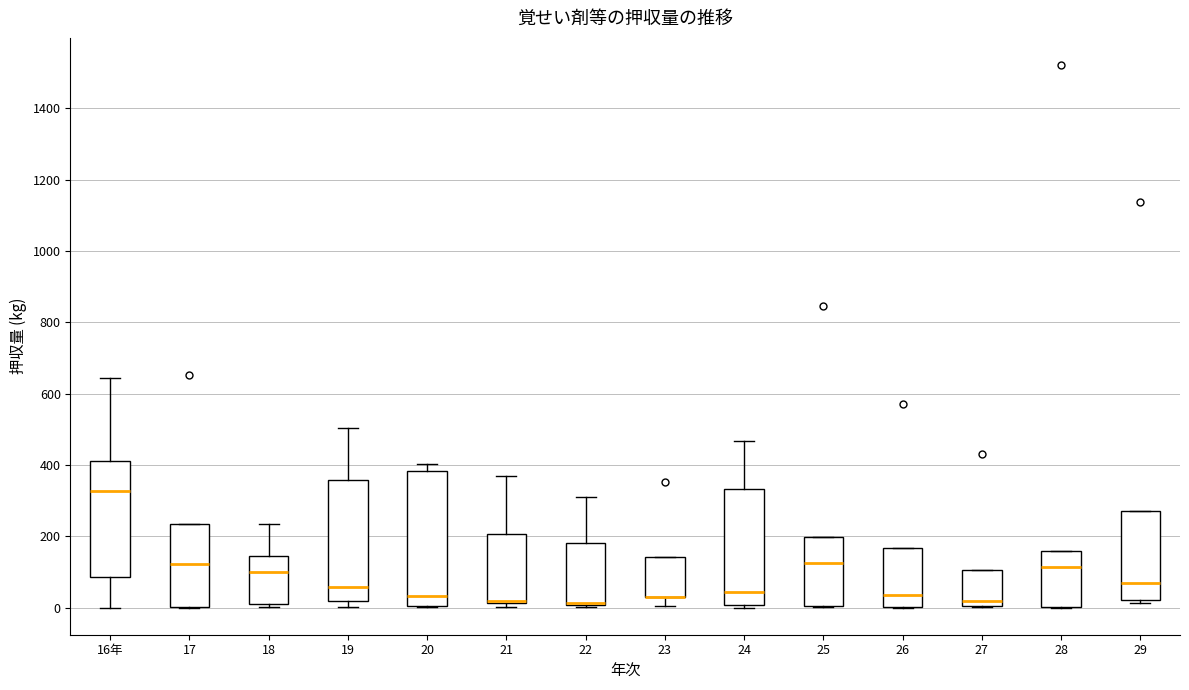

Reading left to right, transcribe this box plot: for each box, give where its median line is, the range the box spans, and where its two whiskers end, as read against the y-axis. The values are not printed on the chart, so give them approximately, as read against the axis.

16年: median 320, box 80 to 420, whiskers 0 to 640
17: median 120, box 0 to 240, whiskers 0 to 240
18: median 100, box 0 to 140, whiskers 0 (just below the box's lower edge) to 240
19: median 60, box 20 to 360, whiskers 0 to 500
20: median 40, box 0 to 380, whiskers 0 to 400
21: median 20 (drawn on the box's lower edge), box 20 to 200, whiskers 0 to 360
22: median 20, box 0 to 180, whiskers 0 (just below the box's lower edge) to 320
23: median 20 (drawn on the box's lower edge), box 20 to 140, whiskers 0 to 140
24: median 40, box 0 to 340, whiskers 0 (just below the box's lower edge) to 460
25: median 120, box 0 to 200, whiskers 0 to 200
26: median 40, box 0 to 160, whiskers 0 to 160
27: median 20, box 0 to 100, whiskers 0 to 100
28: median 120, box 0 to 160, whiskers 0 to 160
29: median 80, box 20 to 280, whiskers 20 (just below the box's lower edge) to 280